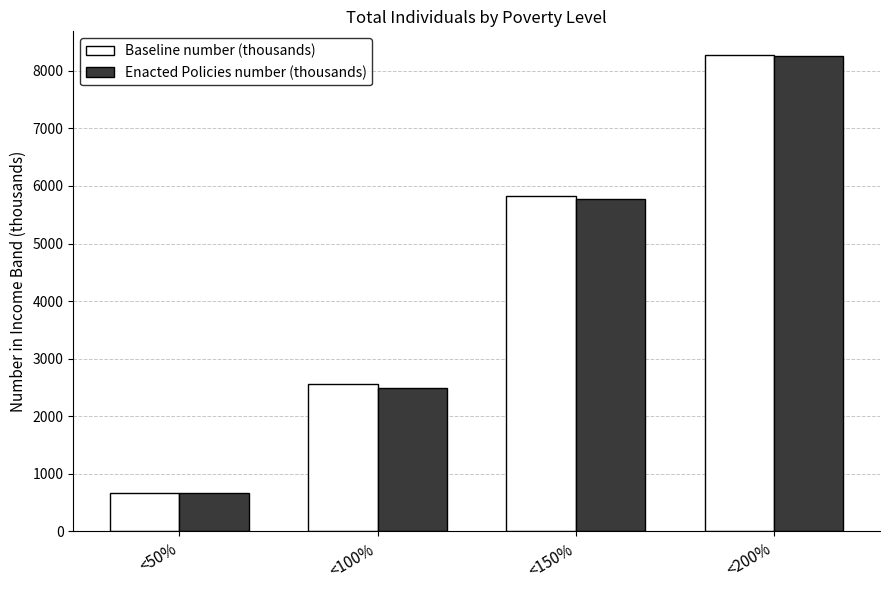

What is the value of the Enacted Policies number (thousands) bar at the 1st from the left?

661.9